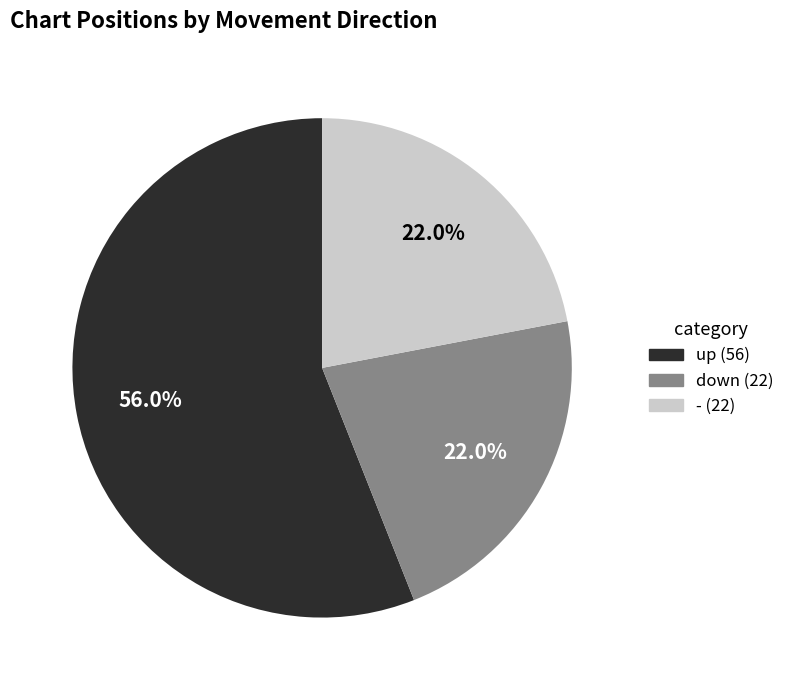

To the nearest percent, what is the combined percentage of - and down?

44%